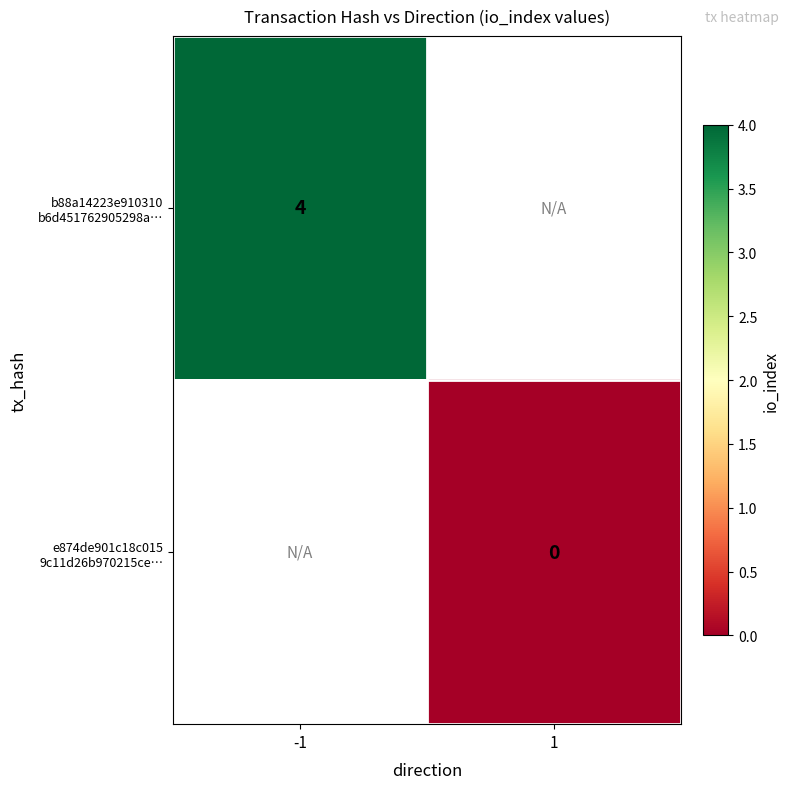

Rank the series at 1 from lowest to highest value.

b88a14223e910310 b6d451762905298a…, e874de901c18c015 9c11d26b970215ce…